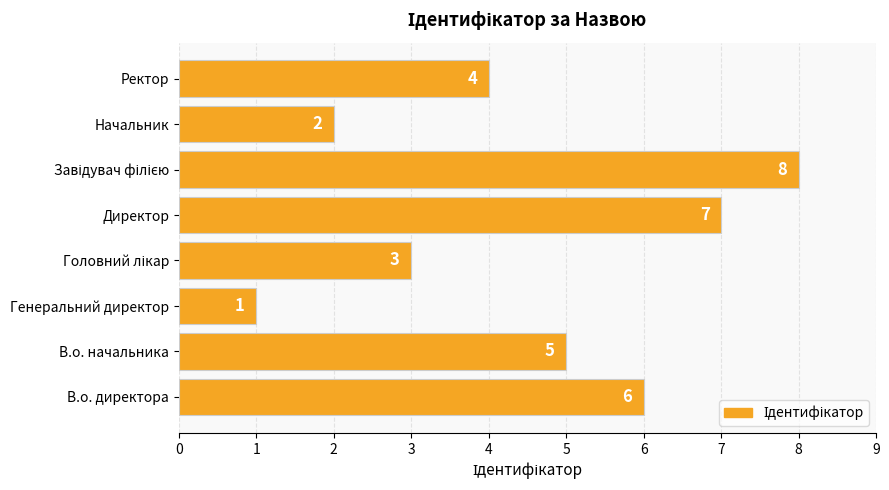

What is the difference between the maximum and minimum values?

7